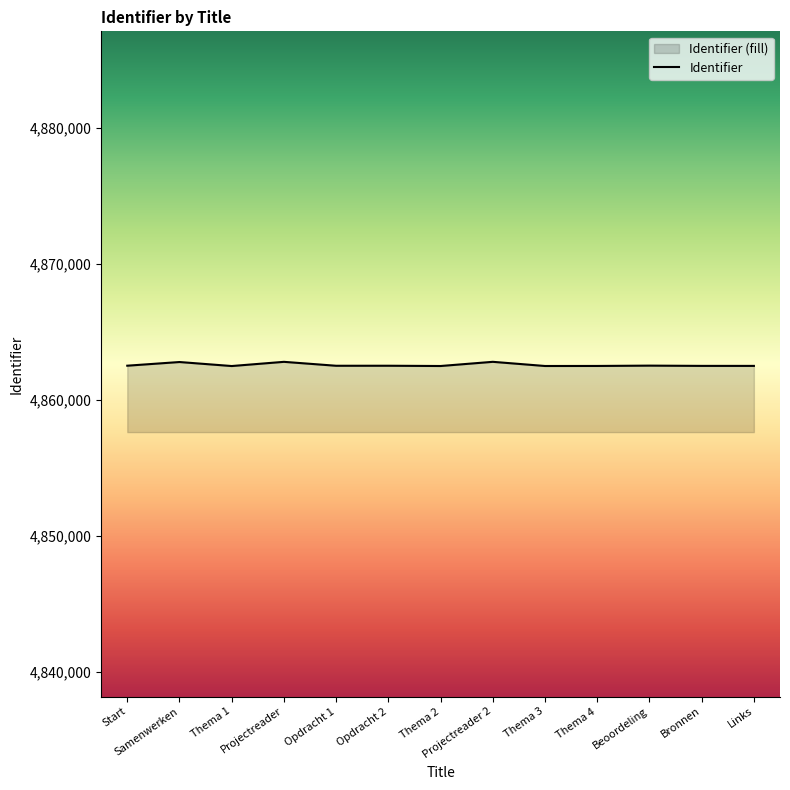

The chart shows a value of 2306971 at Bronnen. True or false?

False